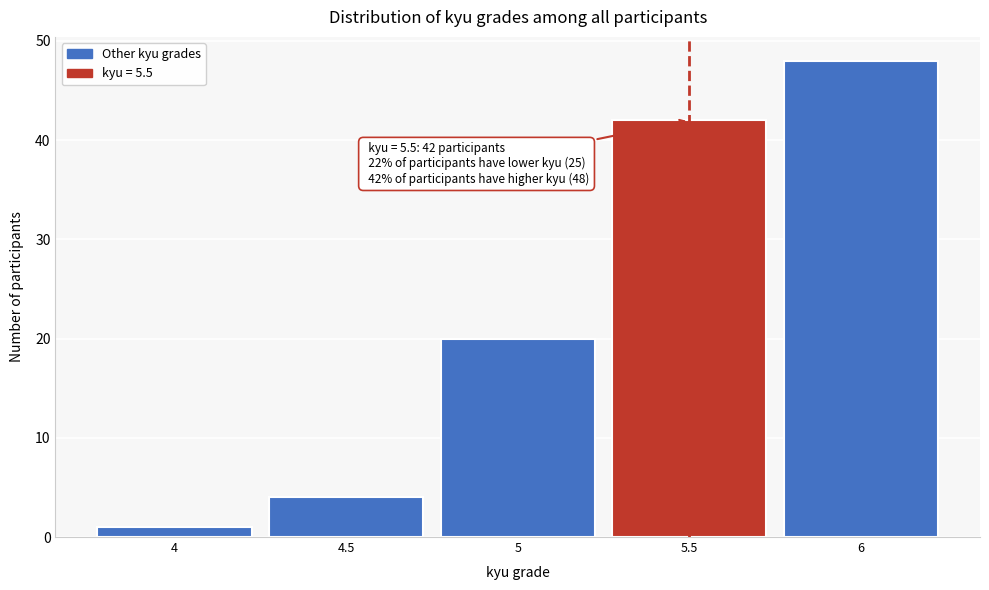

Which range on the x-axis has the tallest bar?

5.75 to 6.25